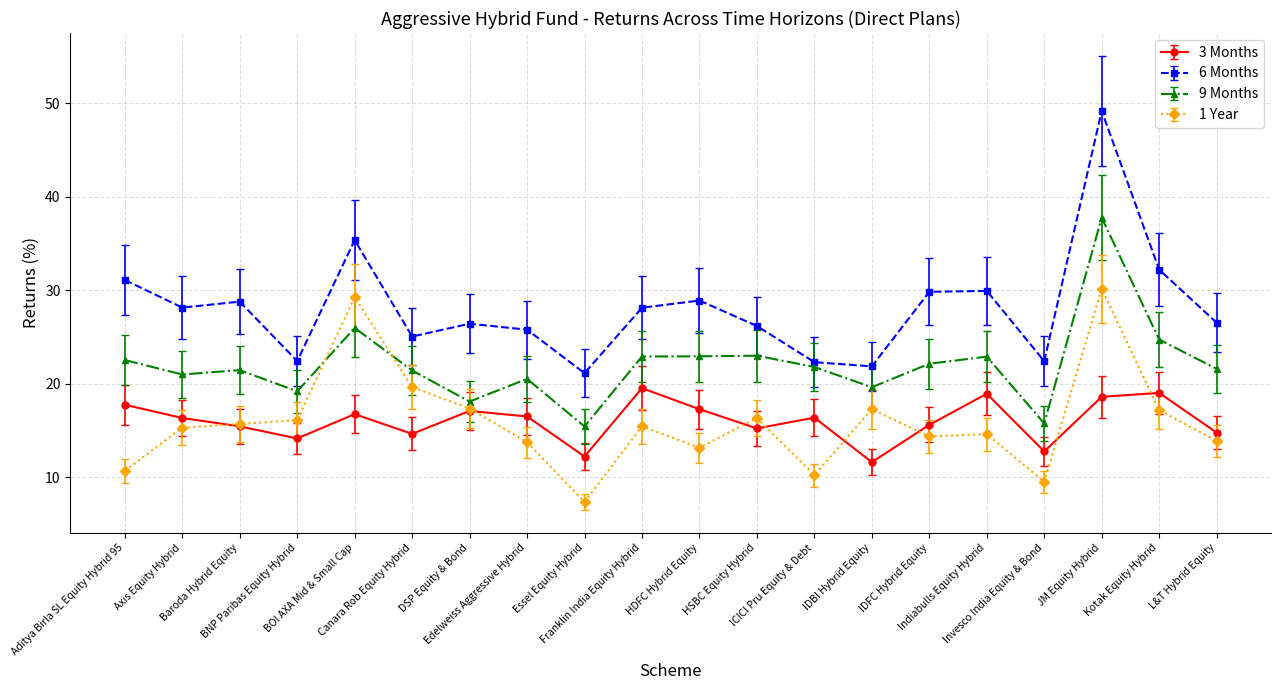

True or false: 1 Year has a value of 8.6 at L&T Hybrid Equity.

False